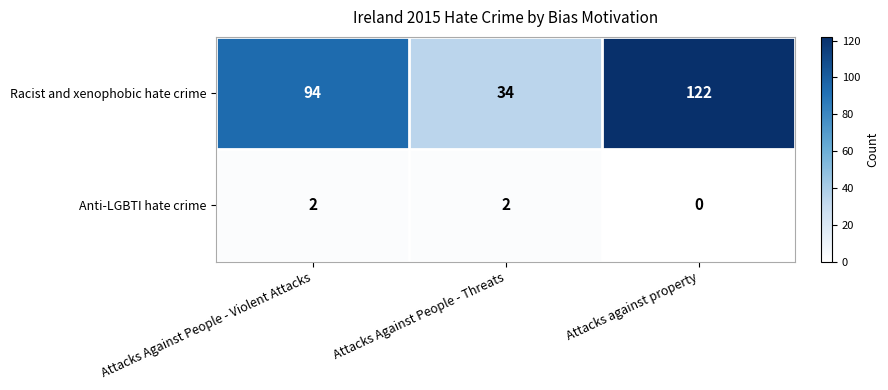

At which label is Racist and xenophobic hate crime closest to 78?

Attacks Against People - Violent Attacks